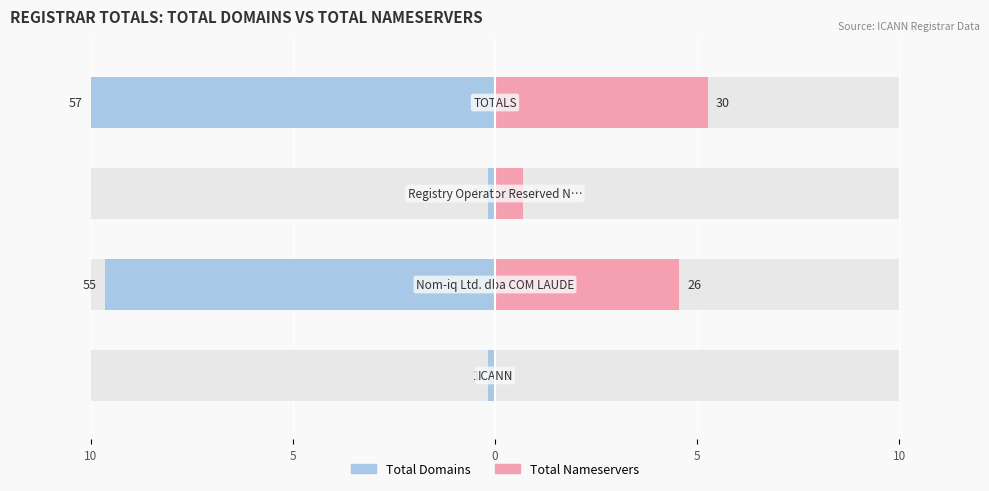

Reading left to right, list all the values displayed in this chart.

total-domains: -0.2	-9.6	-0.2	-10.0
total-nameservers: 0.0	4.6	0.7	5.3